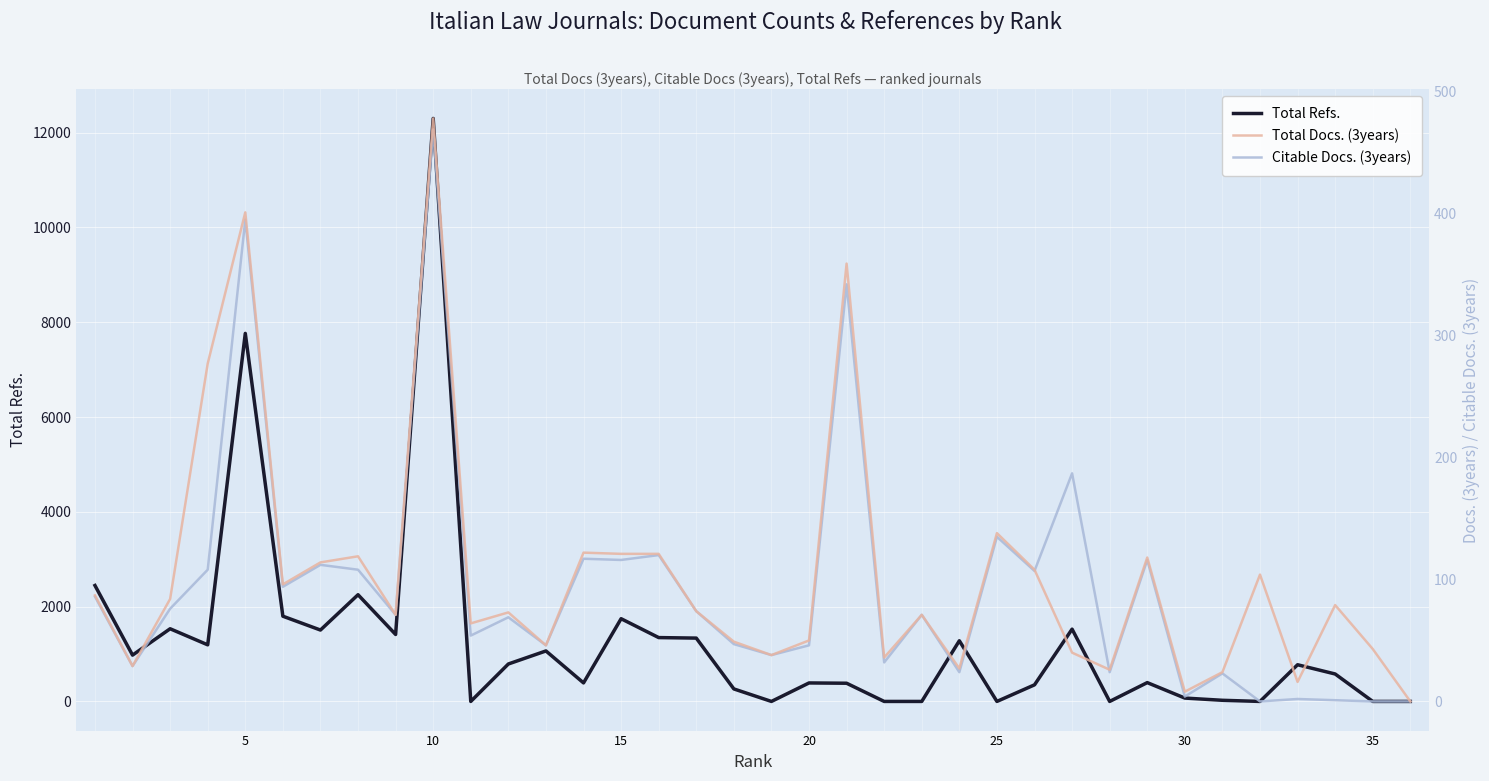

The value of Total Refs. at 25 is -4610. True or false?

False